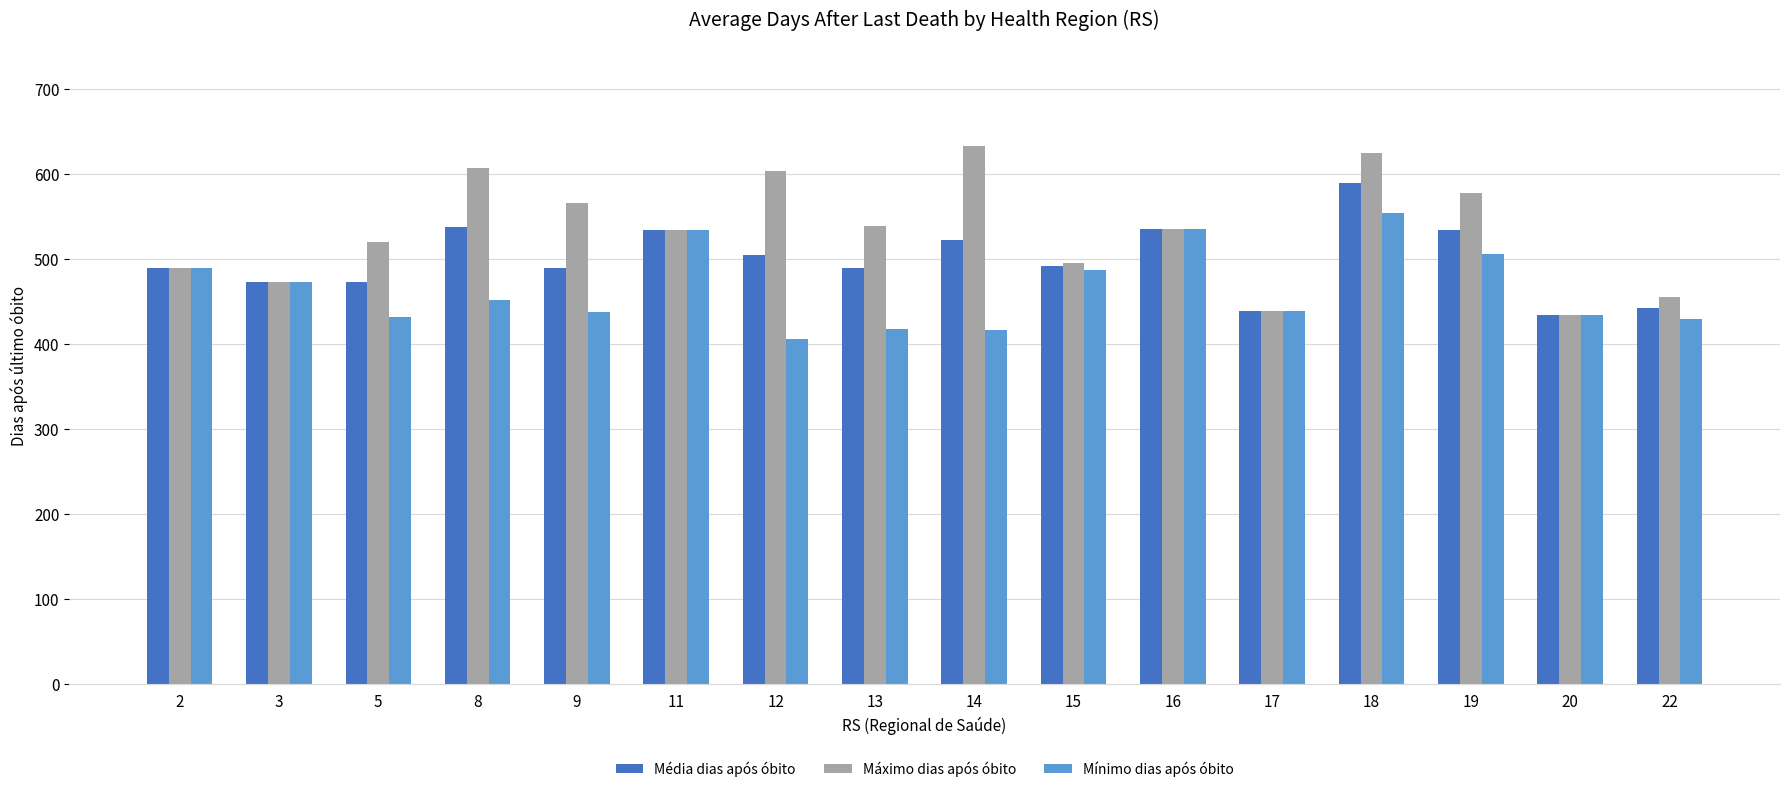

The value of Máximo dias após óbito at 5 is 520. True or false?

True